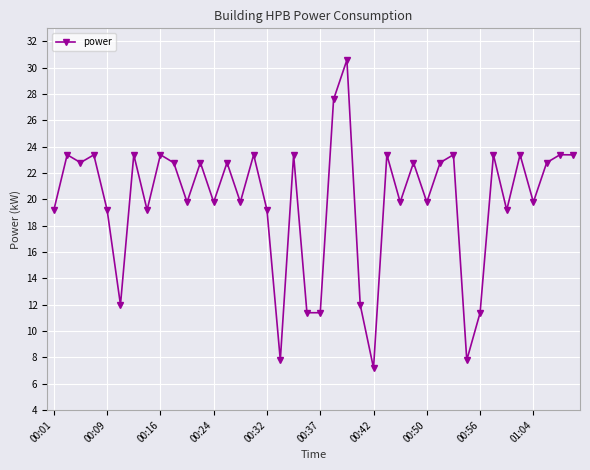

What is the value of the 28th point from the left?

22.8